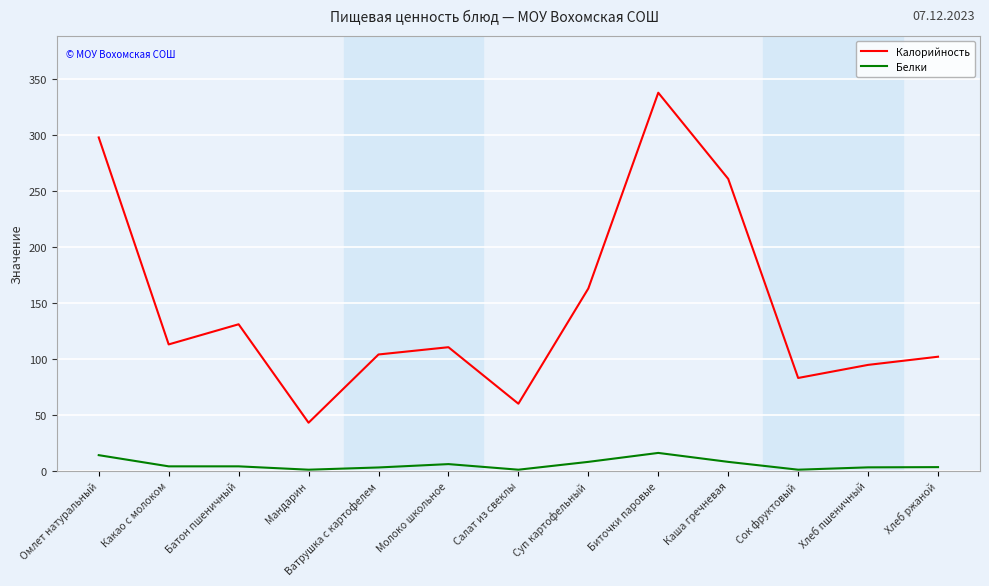

Which series has the largest range (max minus min)?

Калорийность